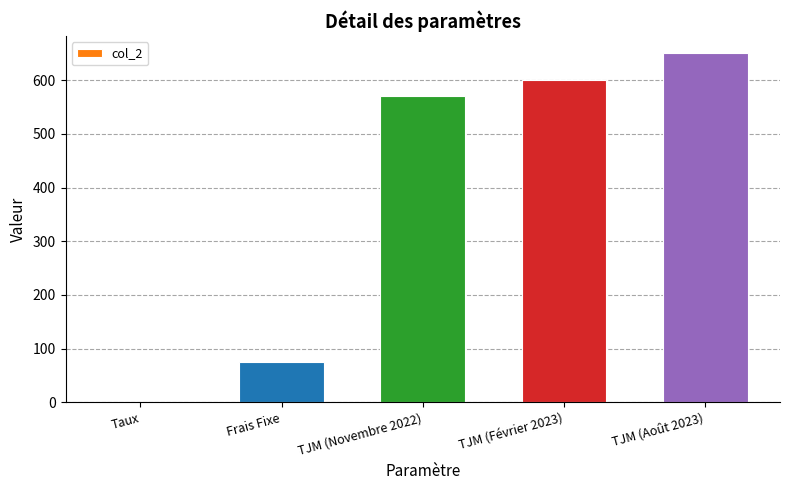

How many distinct data groups are displayed?

1